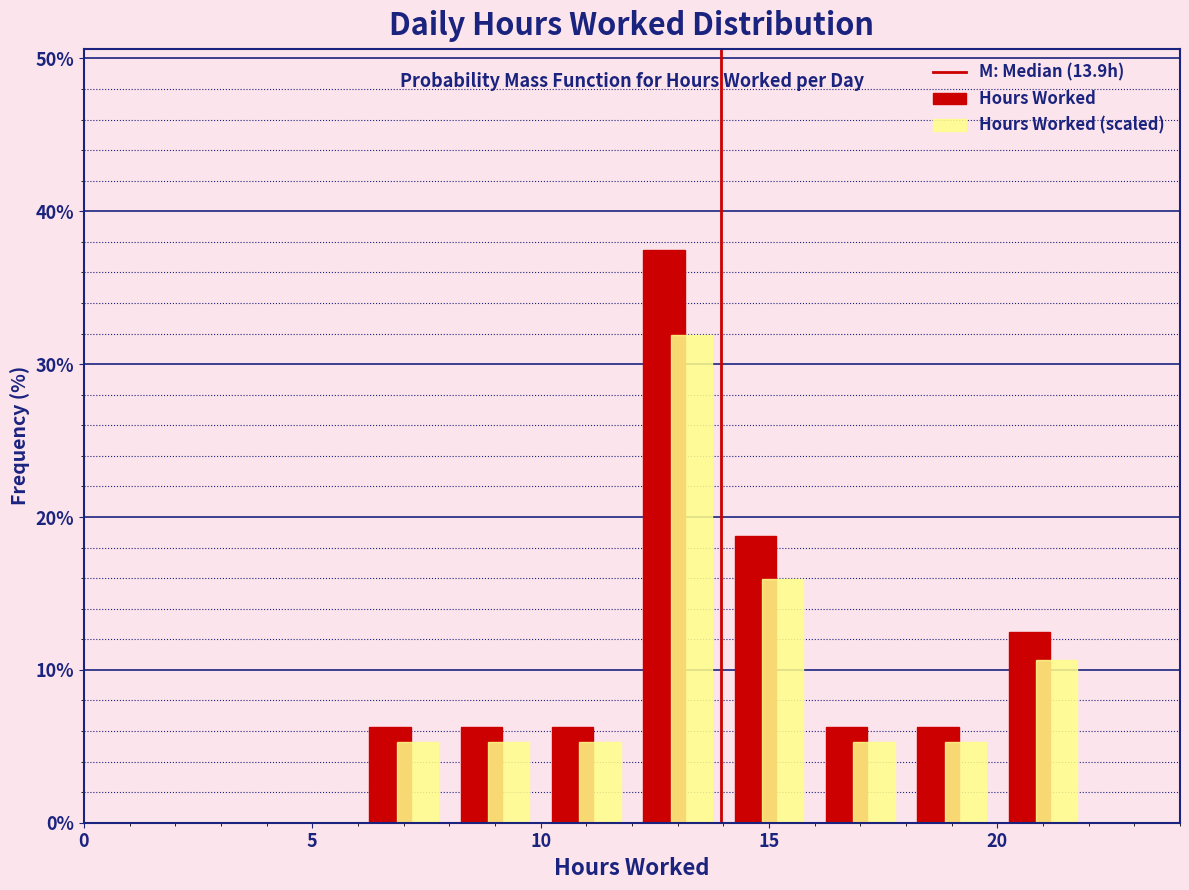

What is the height of the Hours Worked (scaled) bar covering 12 to 14 on the x-axis? The values are not printed on the chart, so give them approximately, as read against the axis.

32